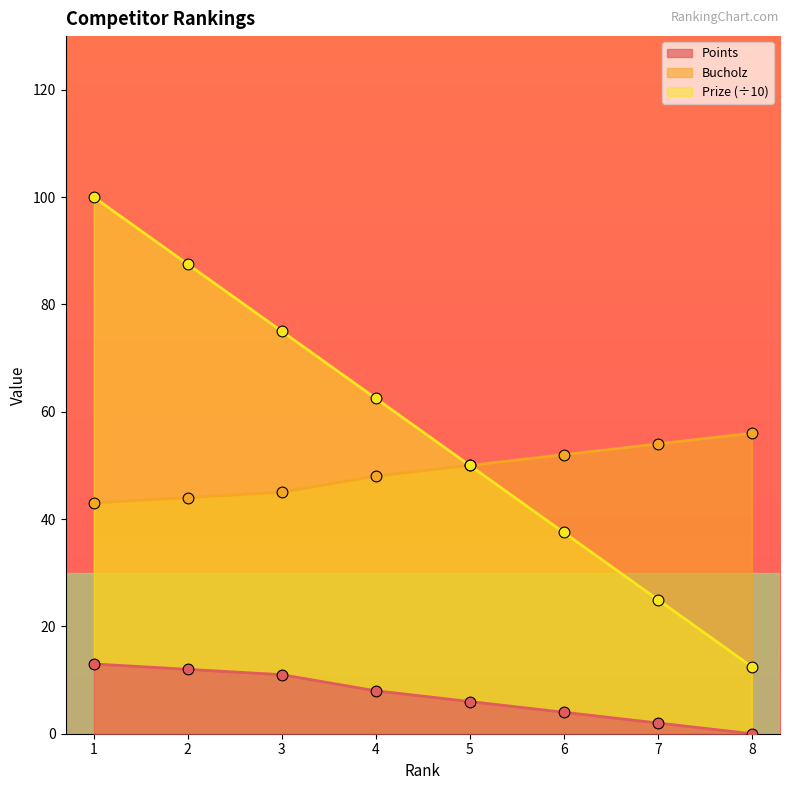

Which series has the largest total across all categories?

Prize (÷10)